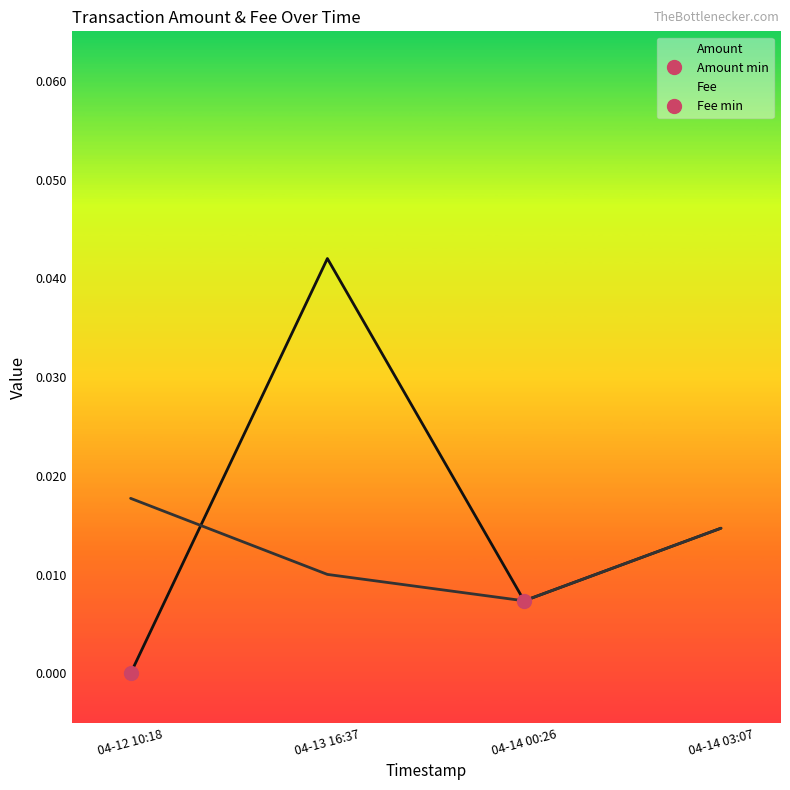

Rank the series at 04-14 00:26 from lowest to highest value.

Amount, Fee